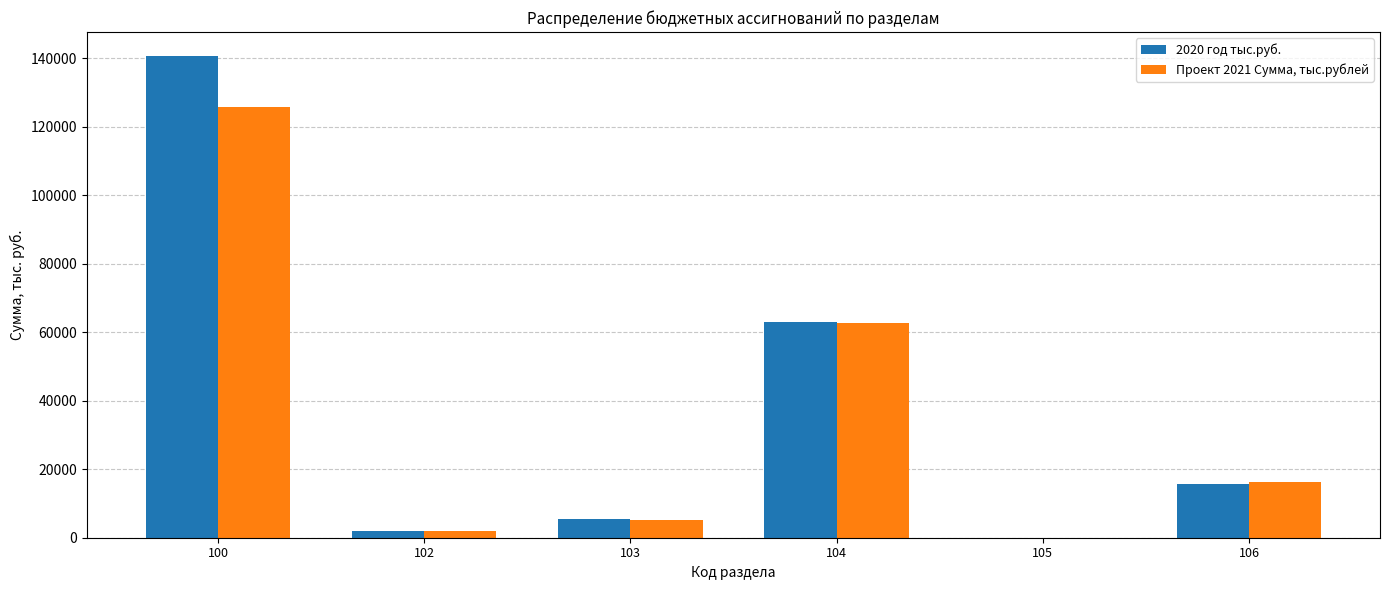

Which series has the largest range (max minus min)?

2020 год тыс.руб.